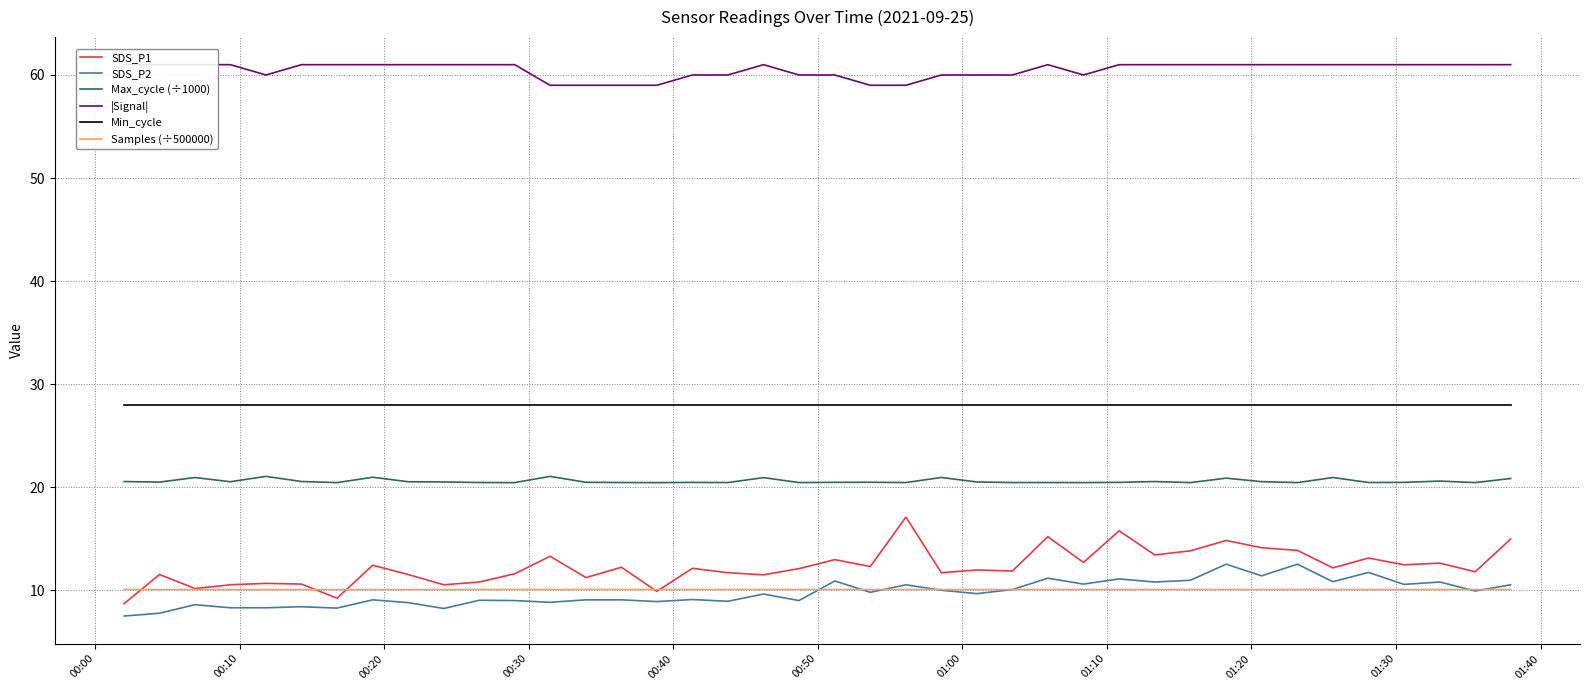

What is the average value of the Samples (÷500000) series?

10.1